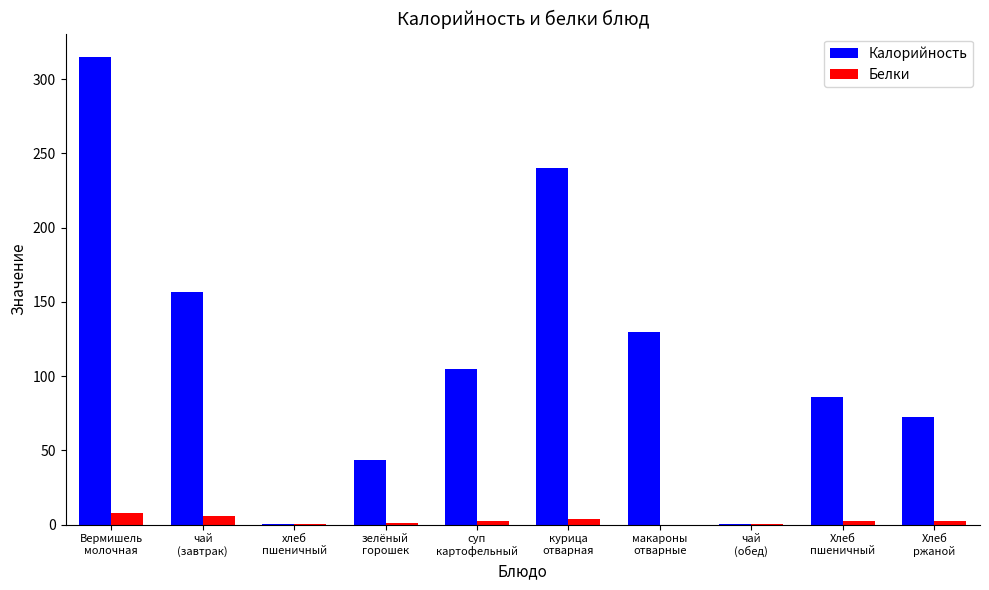

What is the maximum value shown in the chart?

315.0